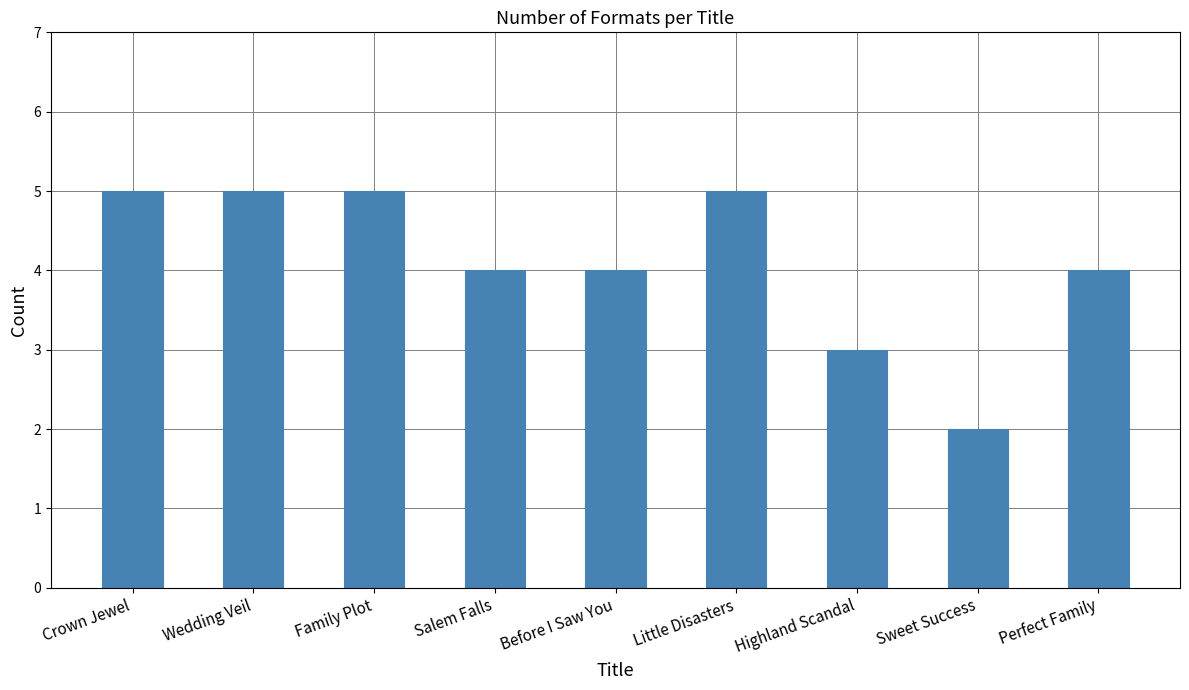

Reading right to left, extract all data points from this chart.

Perfect Family=4	Sweet Success=2	Highland Scandal=3	Little Disasters=5	Before I Saw You=4	Salem Falls=4	Family Plot=5	Wedding Veil=5	Crown Jewel=5